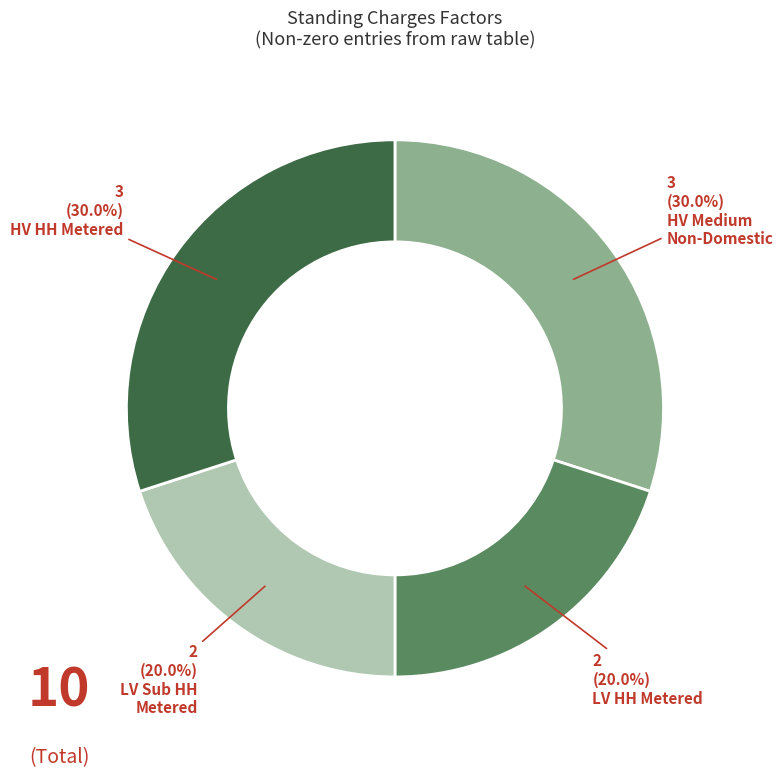

Is there any slice that represents more than half of the pie?

No